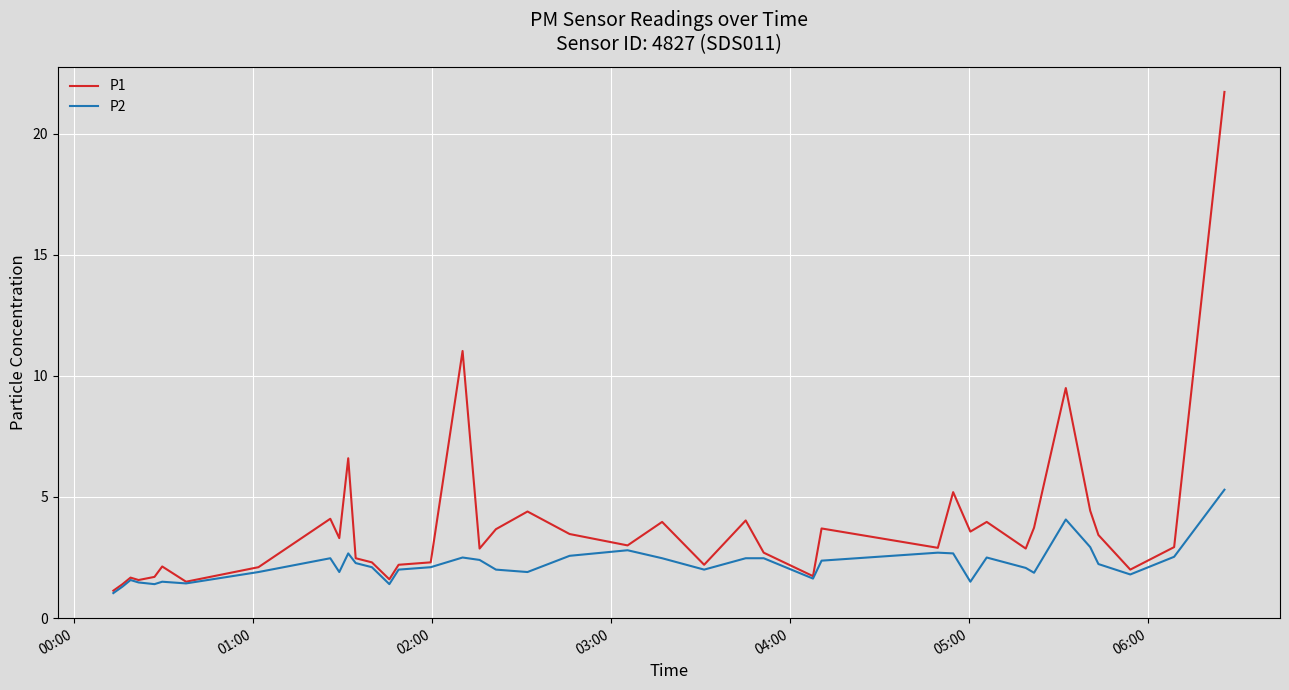

How many lines are shown in the chart?

2